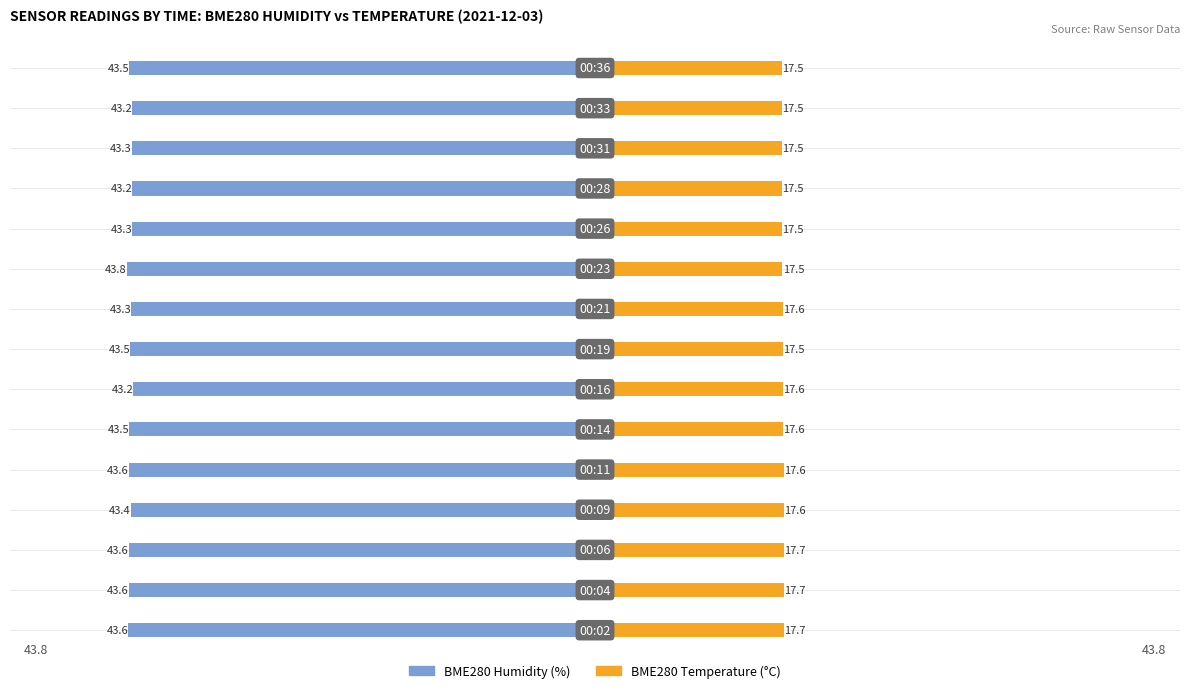

What is the sum of all BME280_temperature values?

263.5